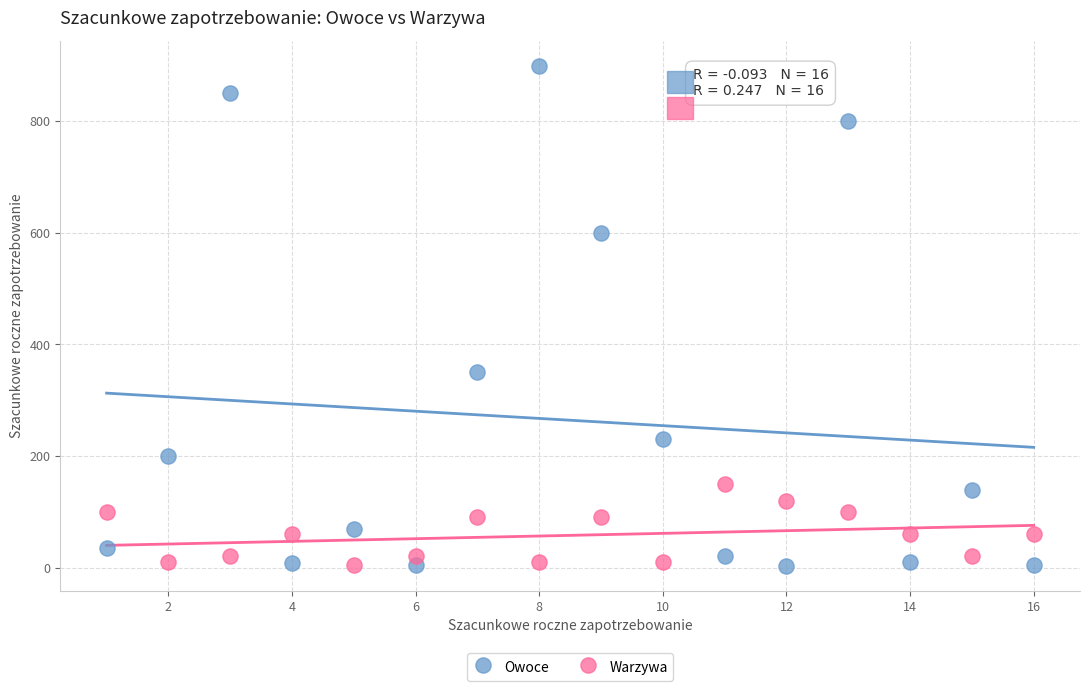

What is the X range (max minus min) for the scatter plot?

15